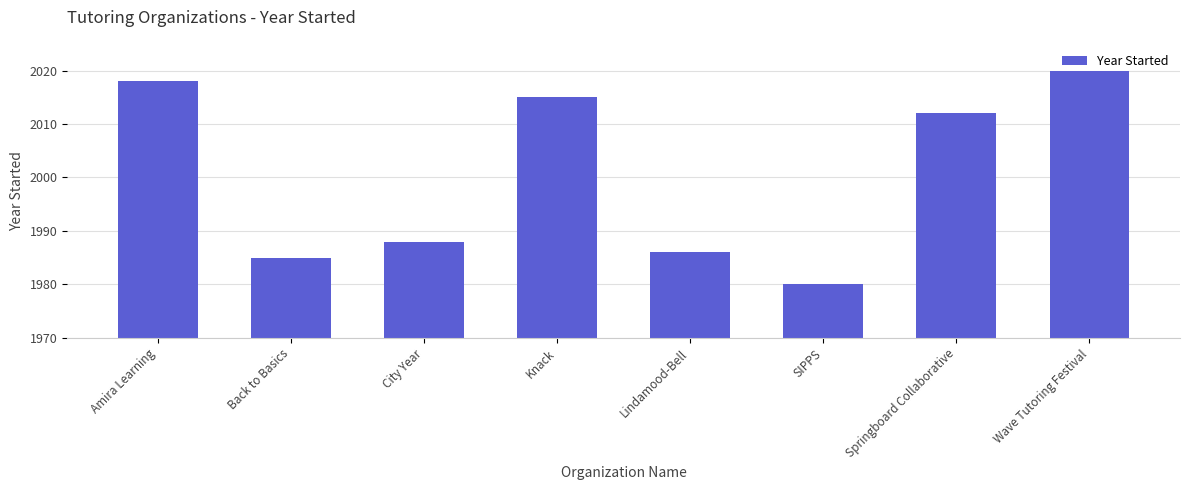

Count the number of data series in this chart.

1